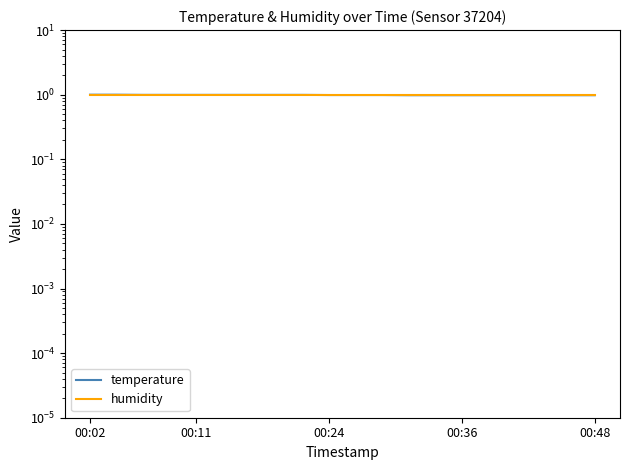

List the series in order of their overall mean, highest first.

humidity, temperature